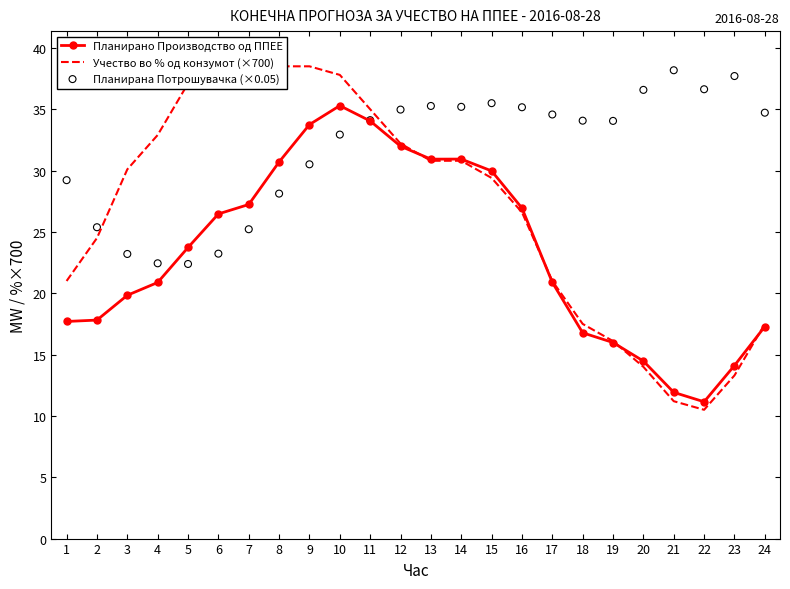

Which series has the largest Y range (max minus min)?

Учество во % од конзумот (×700)